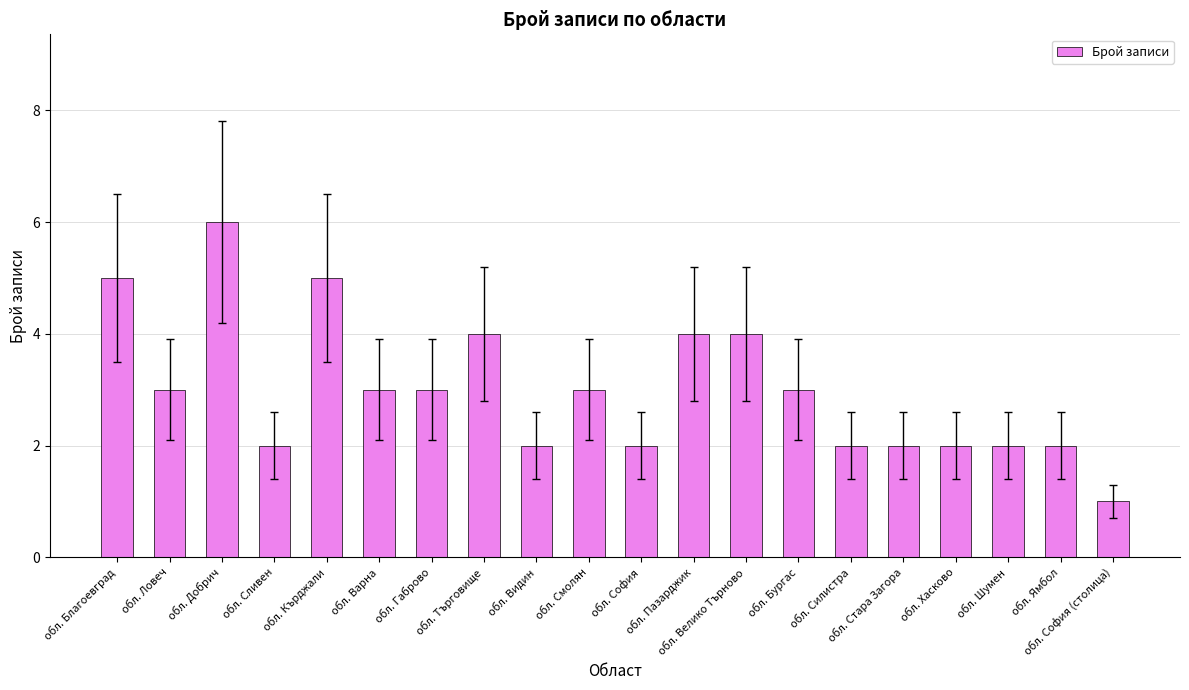

What is the value of the 20th bar from the left?

1